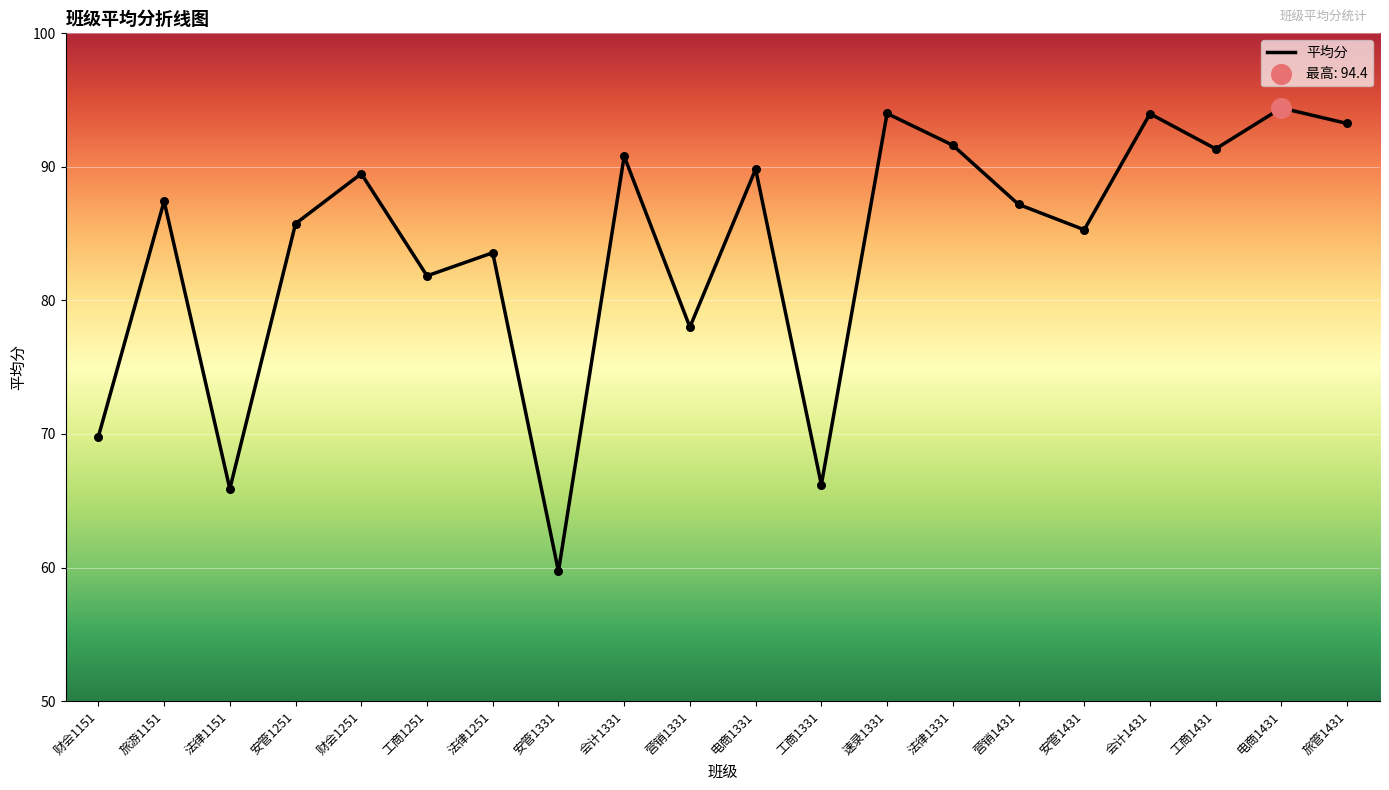

Which has a higher value, 工商1431 or 营销1431?

工商1431